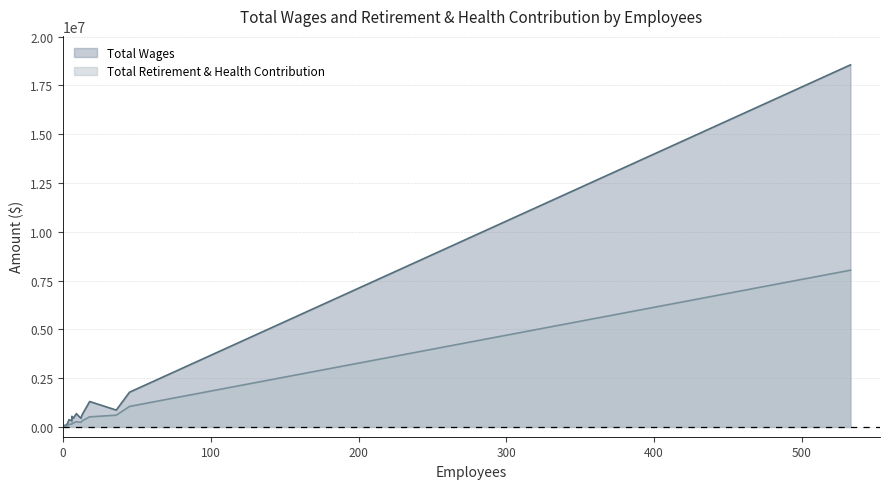

What is the label of the 9th point from the left?

Transportation Department